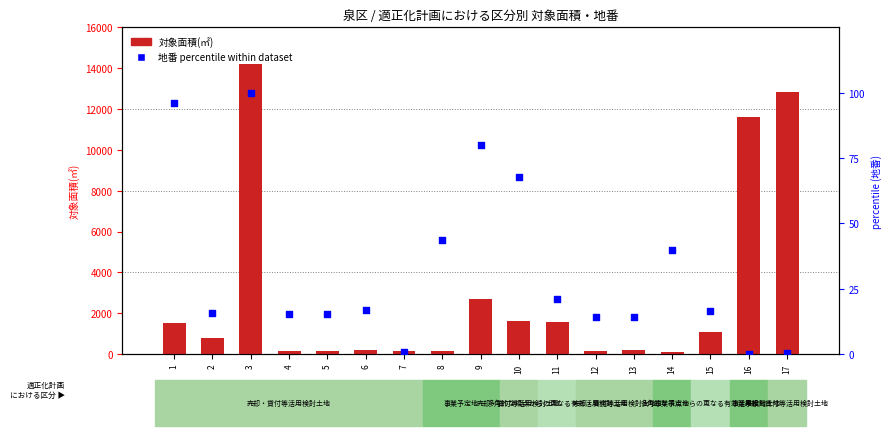

Which series contains the lowest Y value?

地番 percentile within dataset